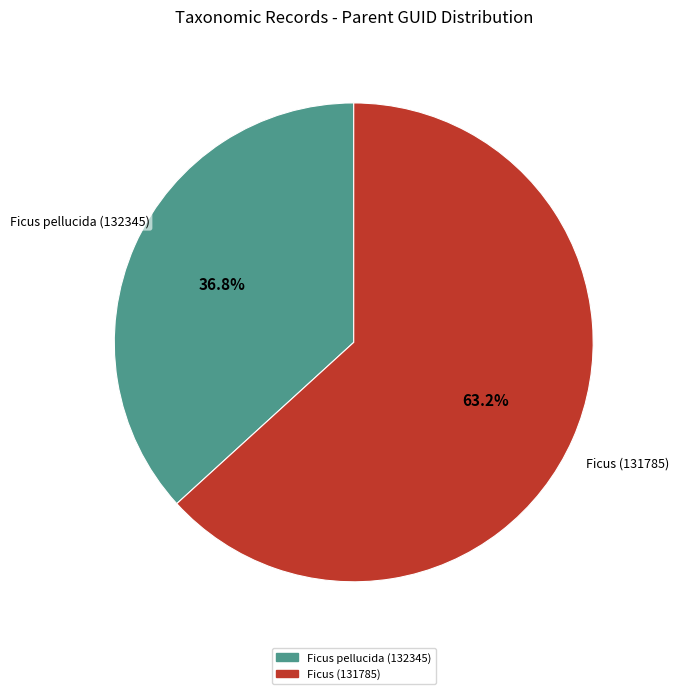

To the nearest percent, what is the difference between the Ficus (131785) and Ficus pellucida (132345) slice percentages?

26%